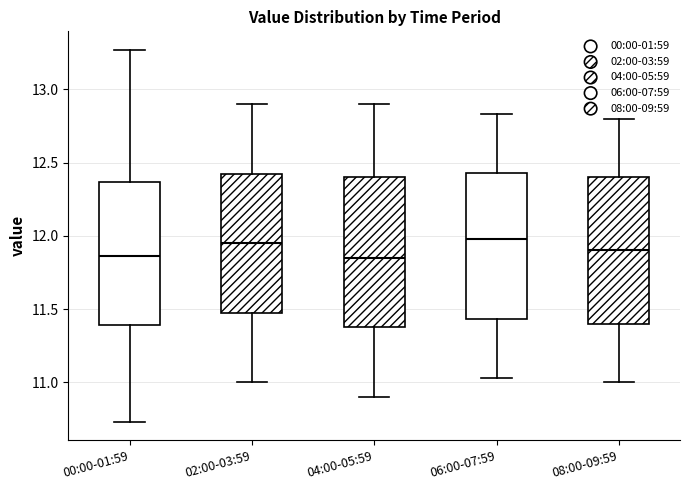

Reading left to right, transcribe this box plot: for each box, give where its median line is, the range the box spans, and where its two whiskers end, as read against the y-axis. The values are not printed on the chart, so give them approximately, as read against the axis.

00:00-01:59: median 11.85, box 11.40 to 12.35, whiskers 10.75 to 13.25
02:00-03:59: median 11.95, box 11.50 to 12.45, whiskers 11.00 to 12.90
04:00-05:59: median 11.85, box 11.40 to 12.40, whiskers 10.90 to 12.90
06:00-07:59: median 12.00, box 11.45 to 12.45, whiskers 11.05 to 12.85
08:00-09:59: median 11.90, box 11.40 to 12.40, whiskers 11.00 to 12.80